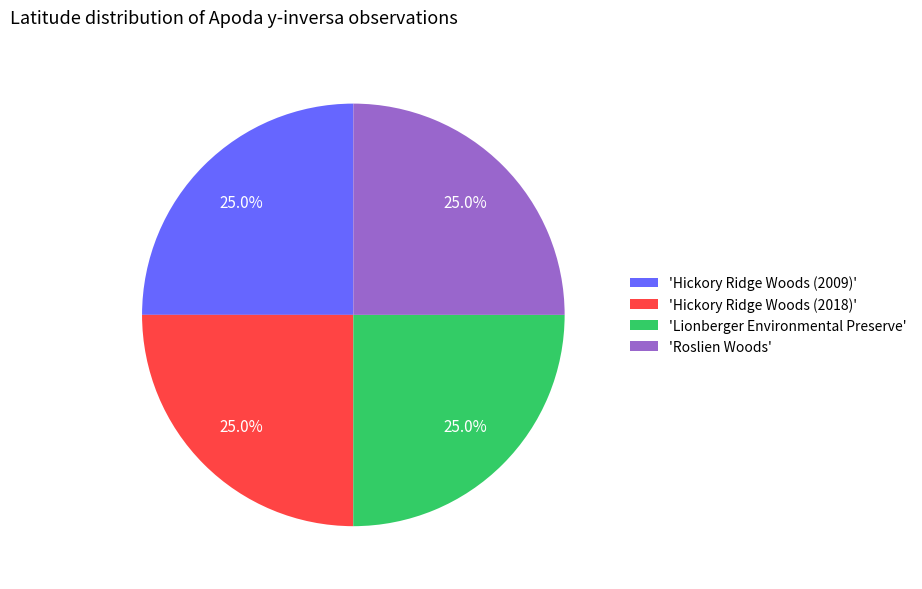

What portion of the pie excludes 'Hickory Ridge Woods (2018)'?

75.0%